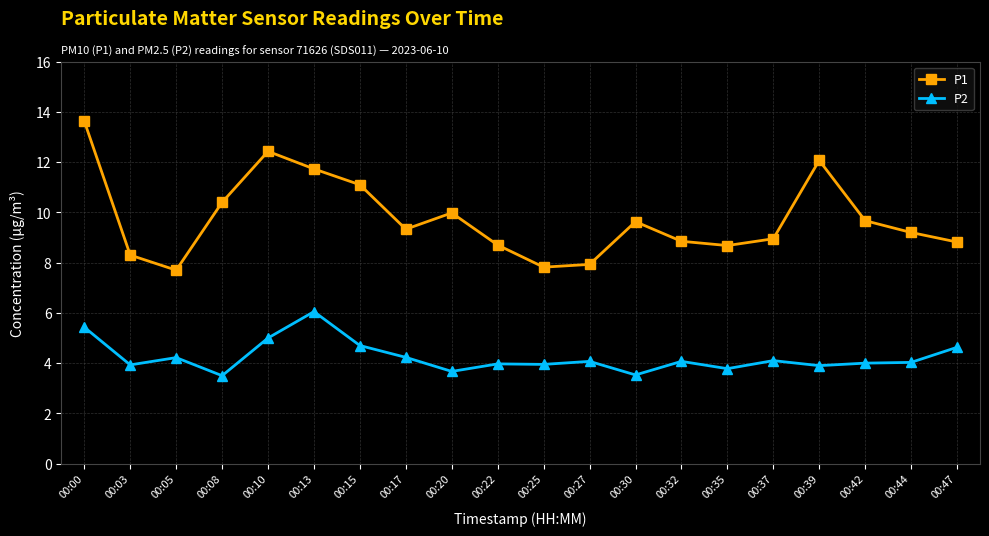

Between 00:03 and 00:42, which series saw the biggest shift?

P1